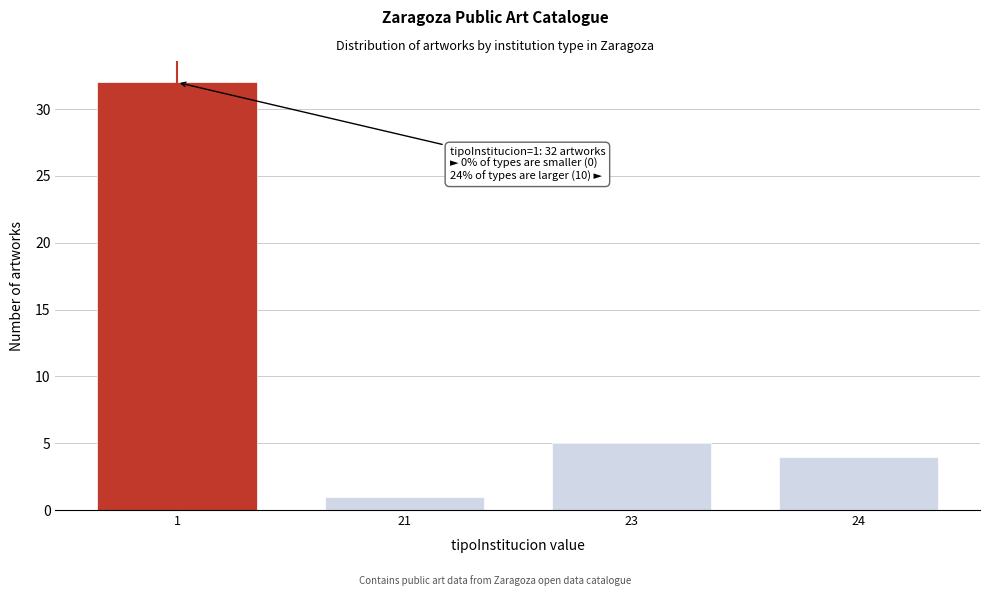

Reading left to right, extract all data points from this chart.

32	1	5	4